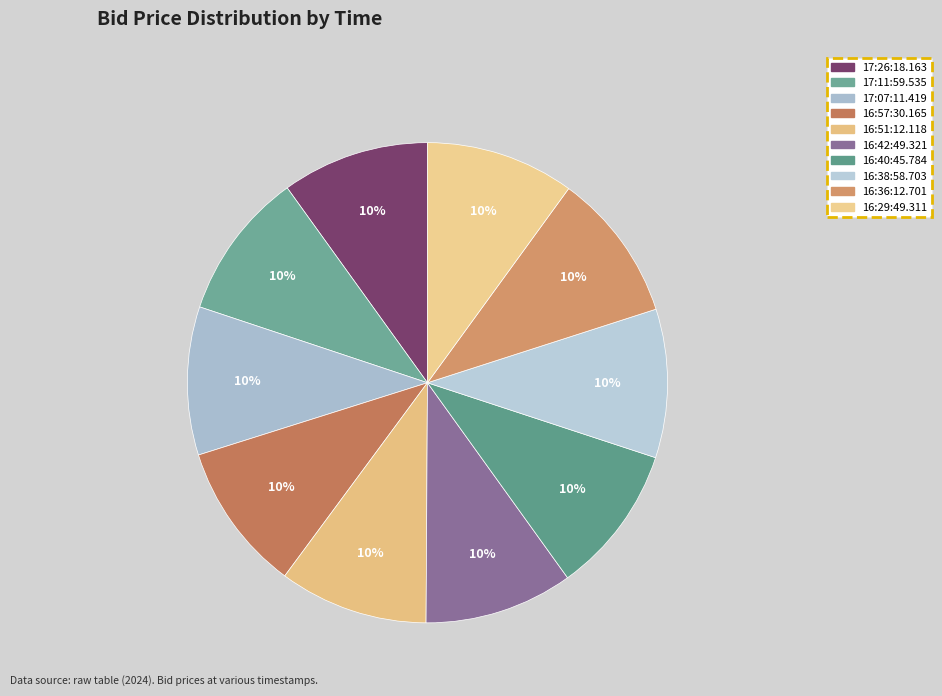

Is it true that 17:11:59.535 is 10% of the pie?

True